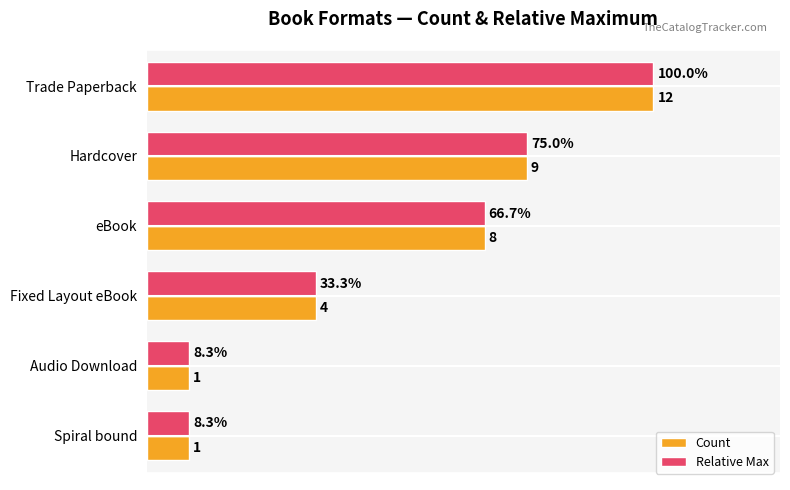

At which label does Count reach its peak?

Trade Paperback